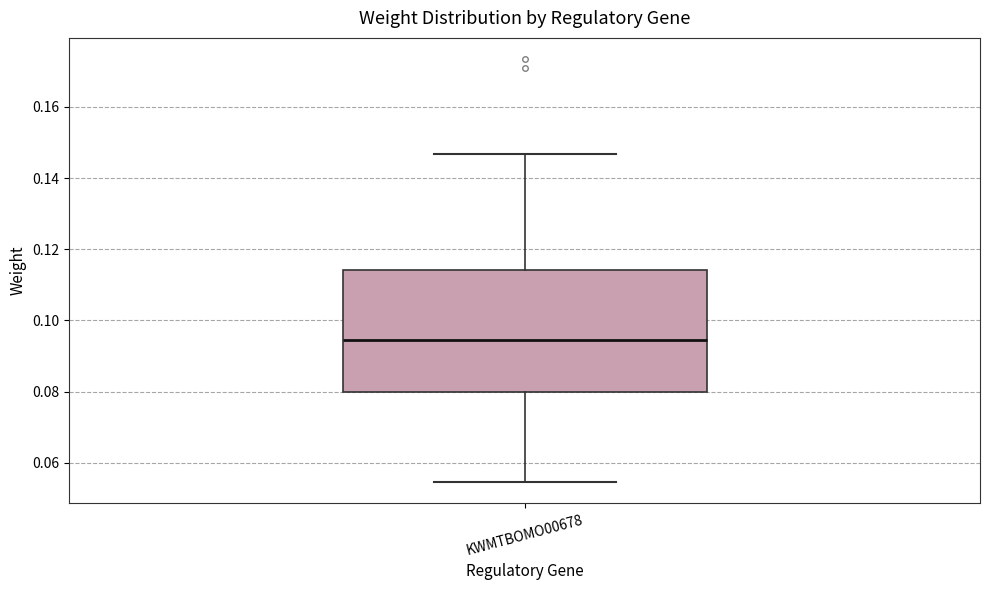

Where does the upper whisker of the box for KWMTBOMO00678 end on the y-axis? The values are not printed on the chart, so give them approximately, as read against the axis.

0.146